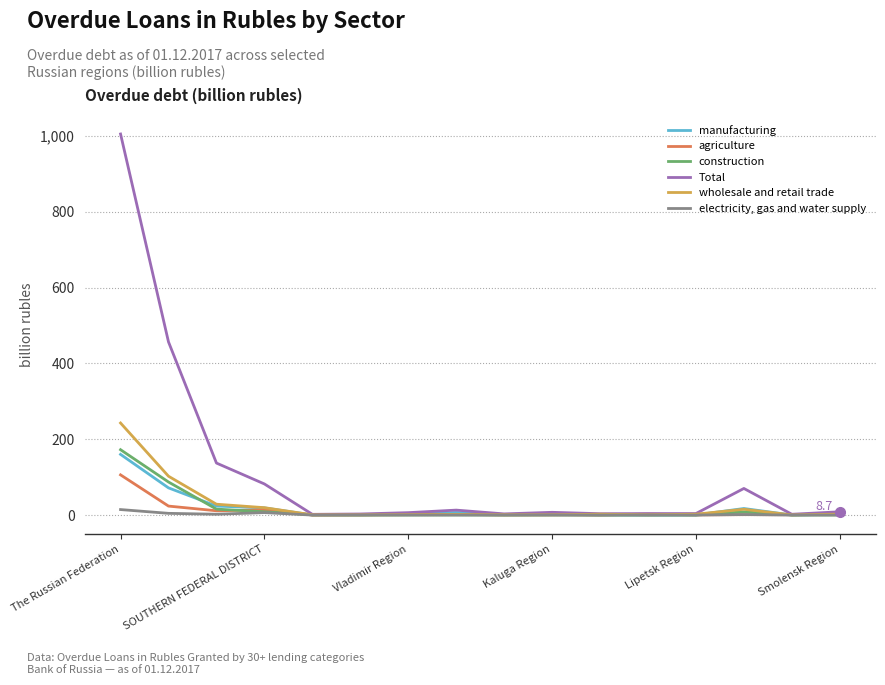

Which series has the largest total across all categories?

Total